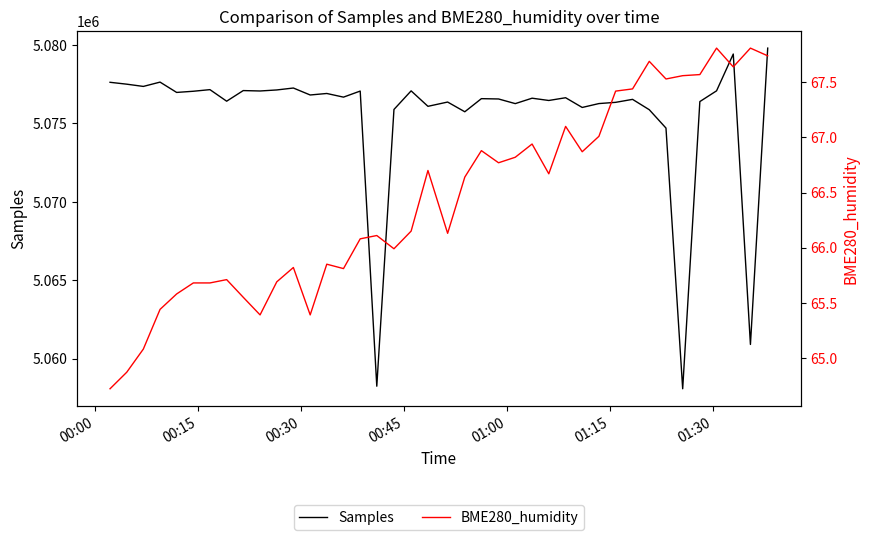

What is the highest value of the Samples series?

5079801